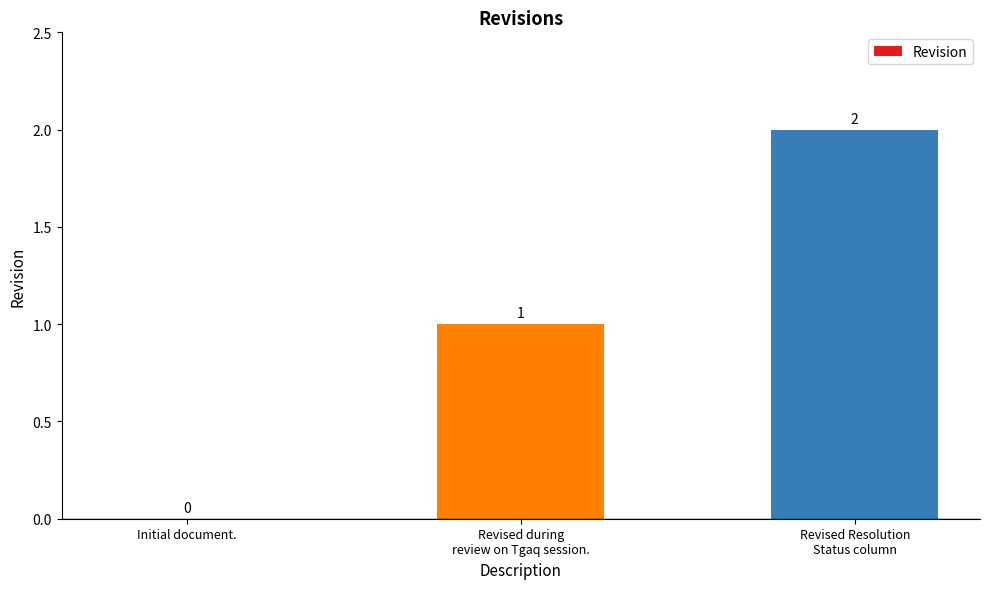

True or false: the data shows -1 at Initial document..

False